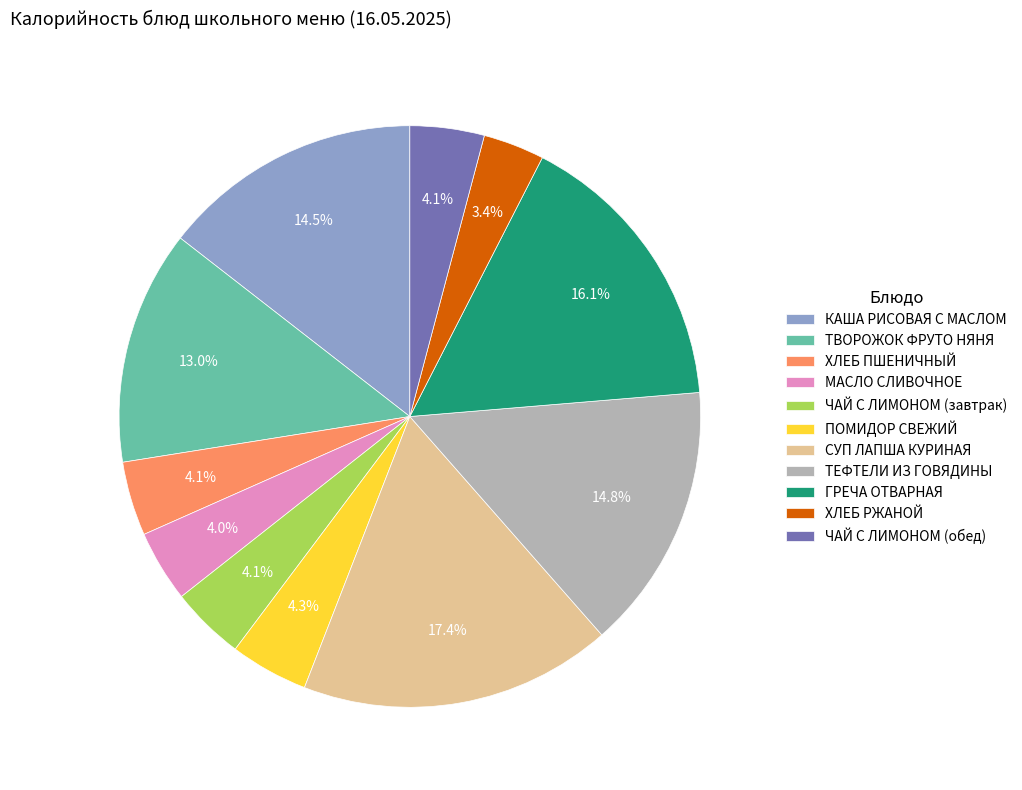

Which has a higher value, ТВОРОЖОК ФРУТО НЯНЯ or ПОМИДОР СВЕЖИЙ?

ТВОРОЖОК ФРУТО НЯНЯ